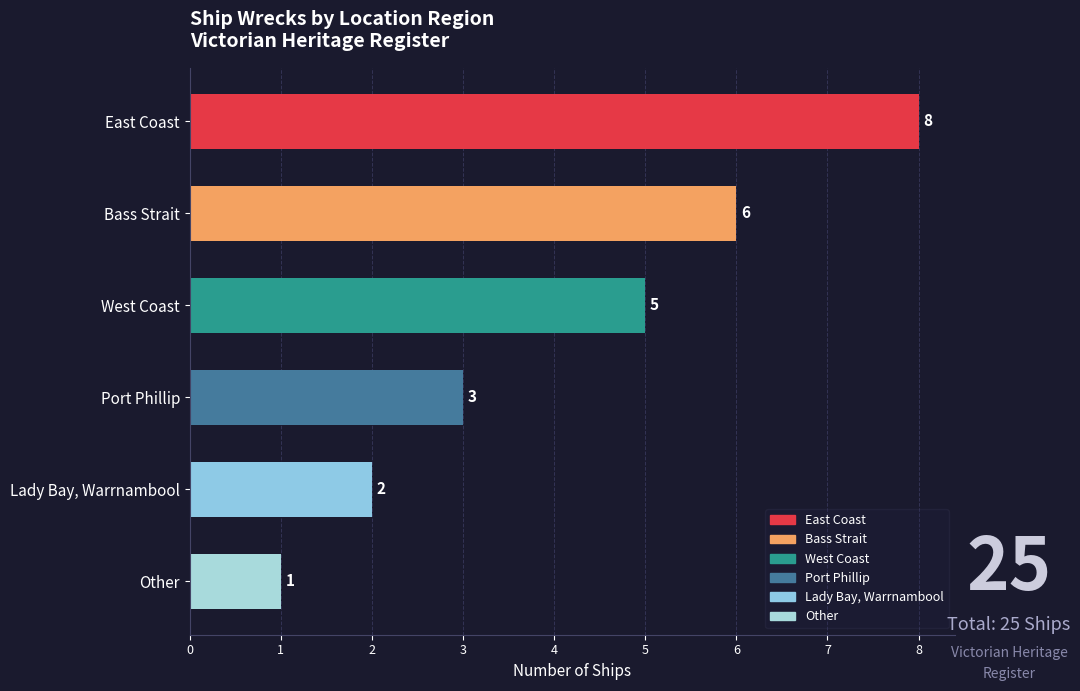

Does the chart contain stacked bars?

No